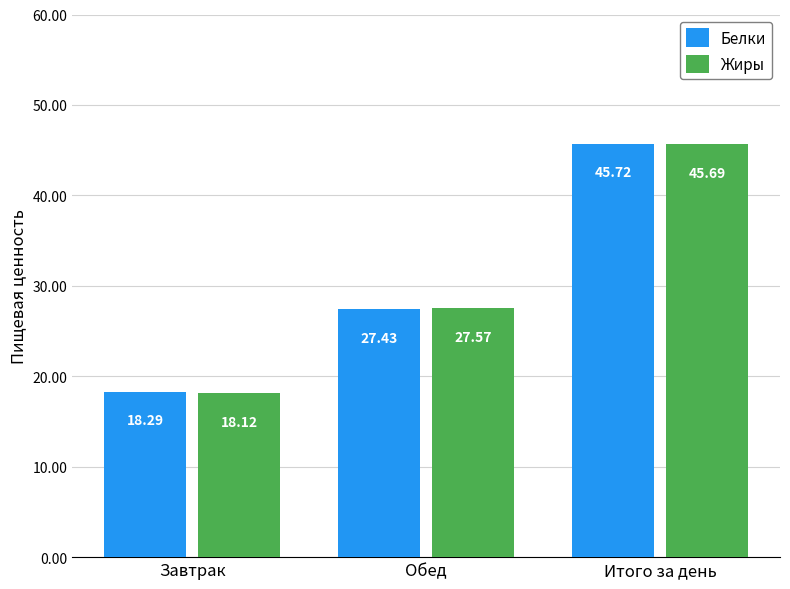

Which category has the lowest value in the Жиры series?

Завтрак